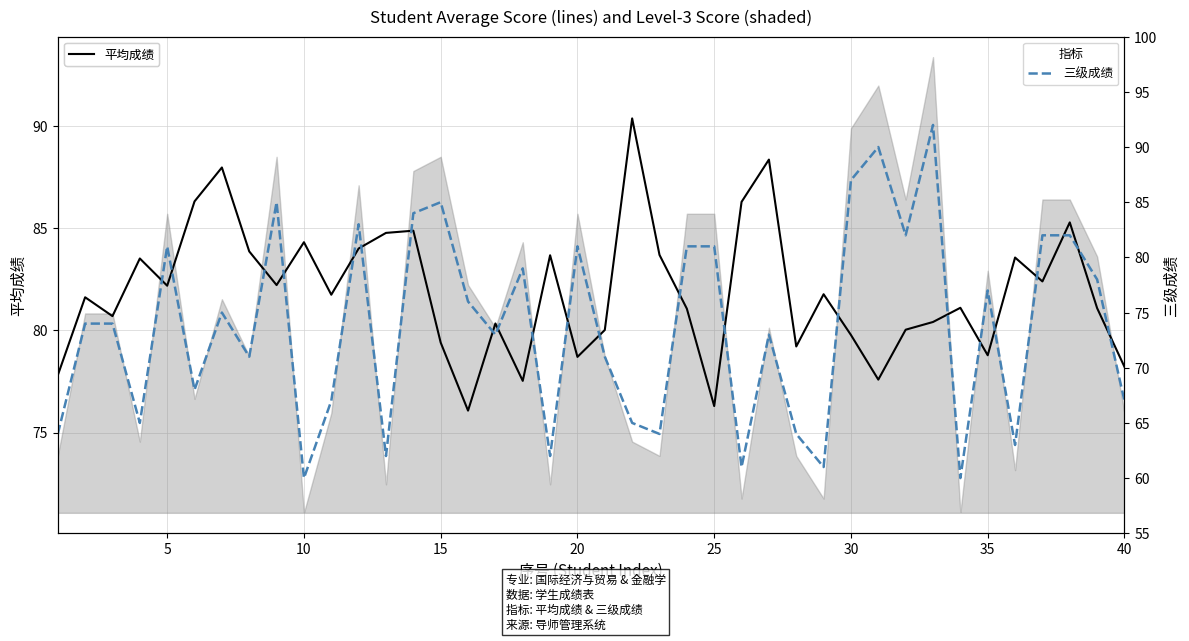

At how many categories does at least one series exceed 77?

39